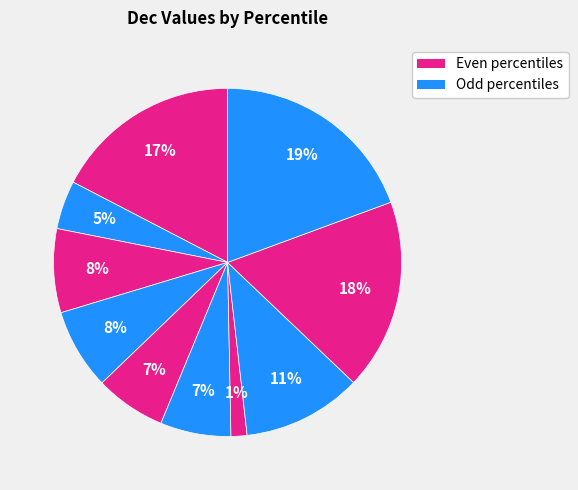

Is there a majority slice in this chart?

No